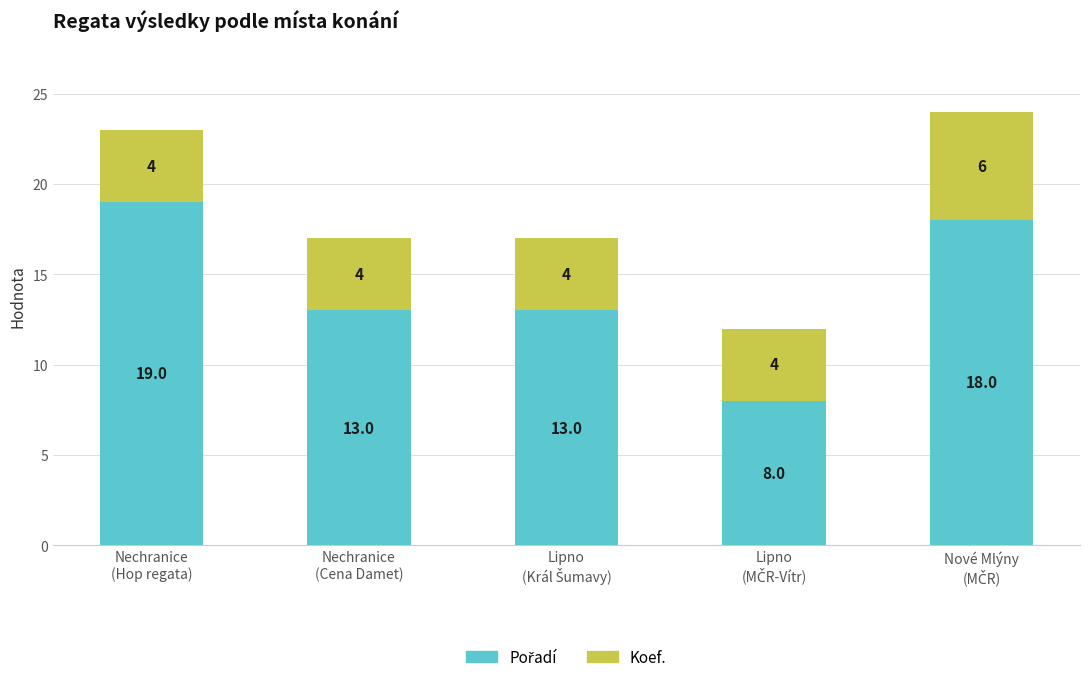

Does the chart contain stacked bars?

Yes